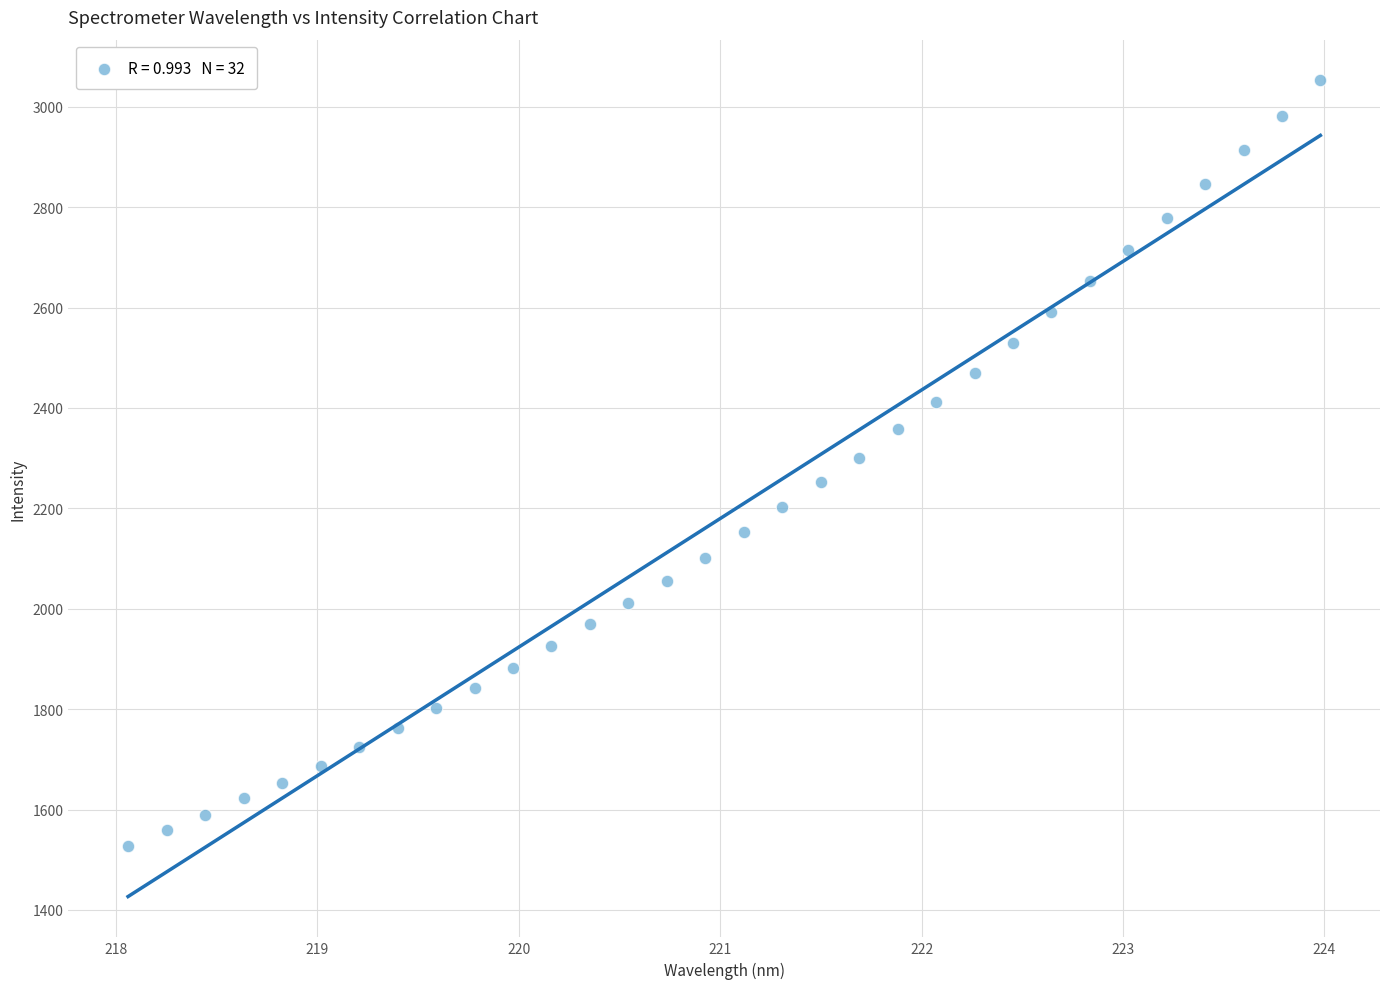

What is the range of X values (max minus min)?

5.9